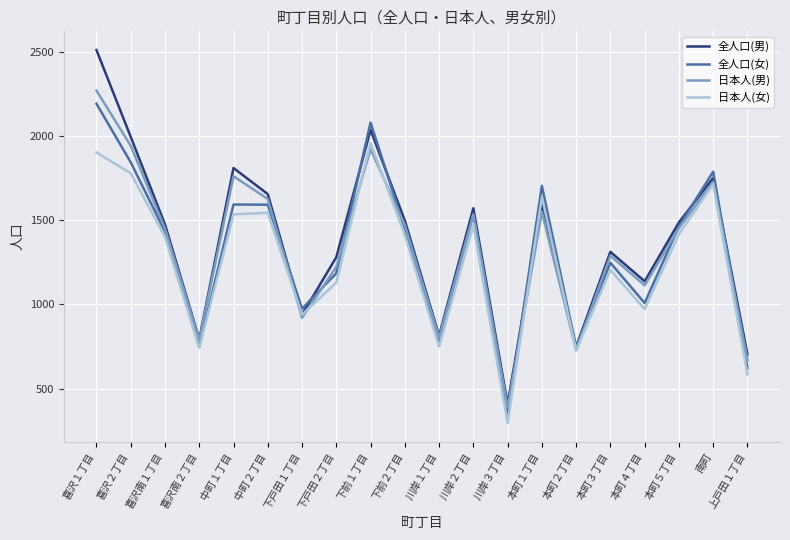

Where is the first local minimum for 全人口(女)?

喜沢南２丁目